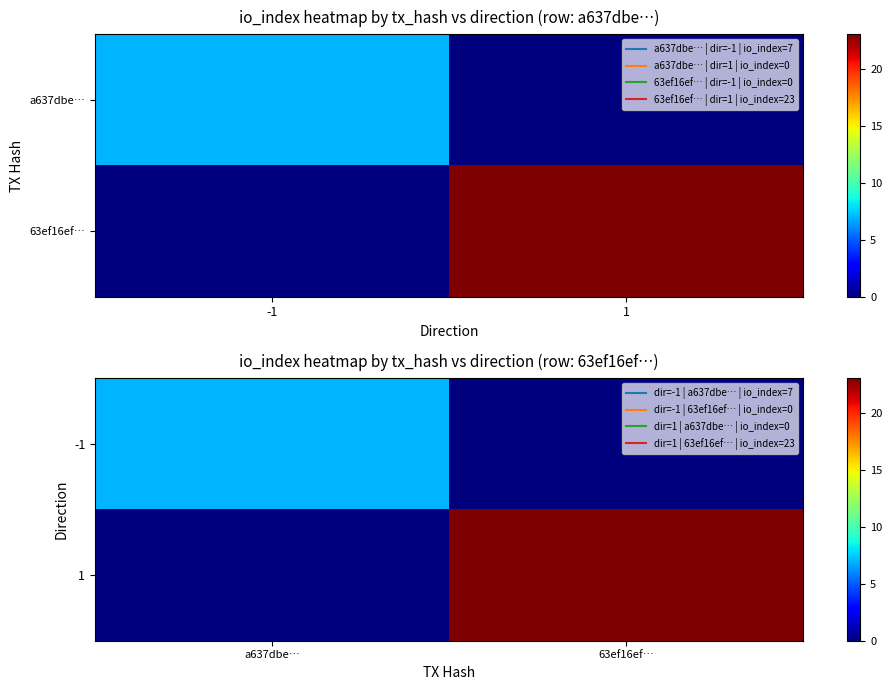

The value of -1 at 63ef16ef… is 0. True or false?

True